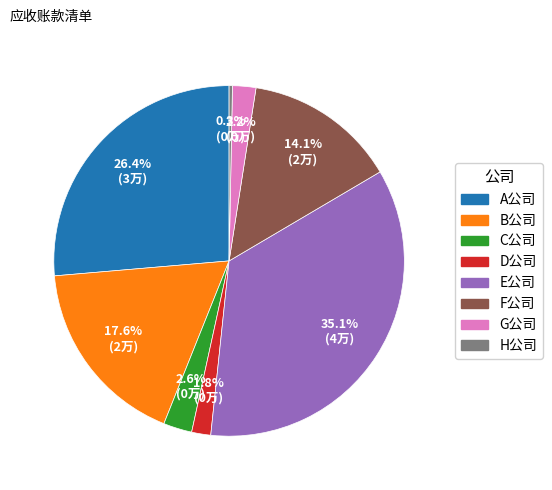

To the nearest percent, what percentage of the pie is E公司?

35%